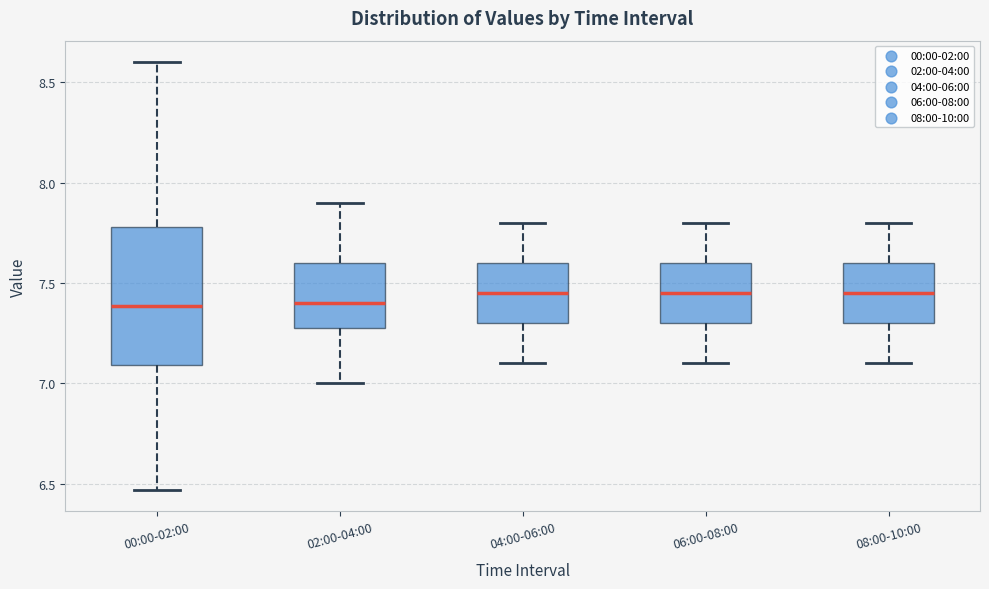

Where does the lower whisker of the box for 08:00-10:00 end on the y-axis? The values are not printed on the chart, so give them approximately, as read against the axis.

7.10